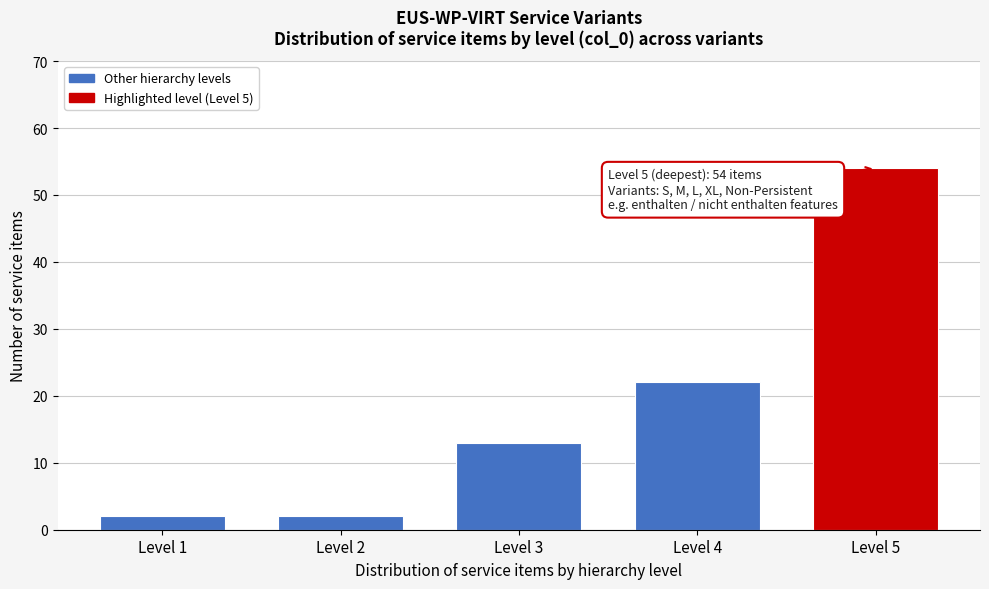

Reading left to right, extract all data points from this chart.

Level 1=2	Level 2=2	Level 3=13	Level 4=22	Level 5=54